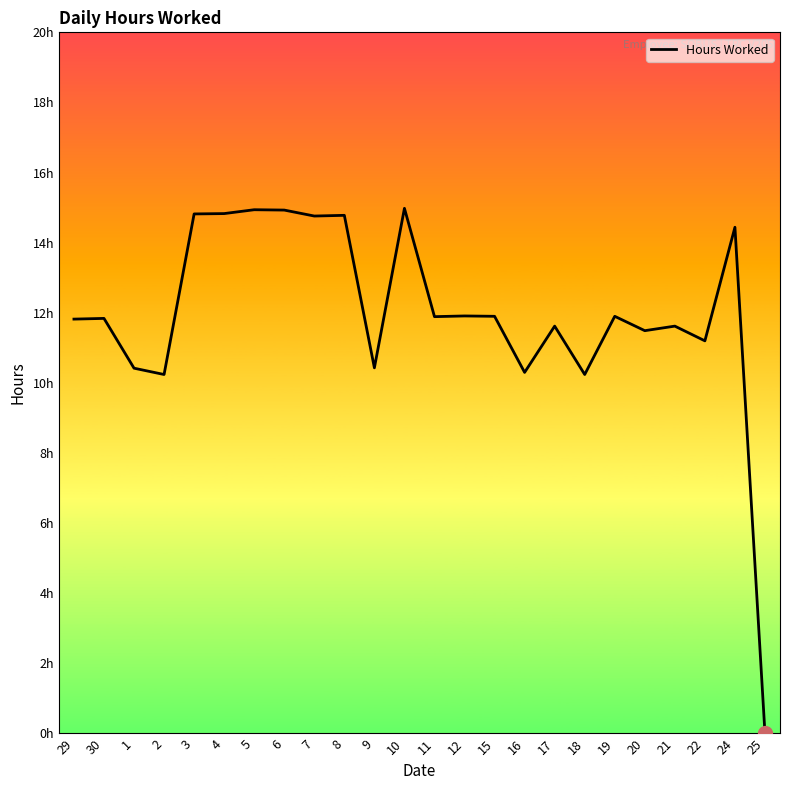

List the labels in order of value, largest first.

10, 5, 6, 4, 3, 8, 7, 24, 12, 15, 19, 11, 30, 29, 17, 21, 20, 22, 9, 1, 16, 2, 18, 25